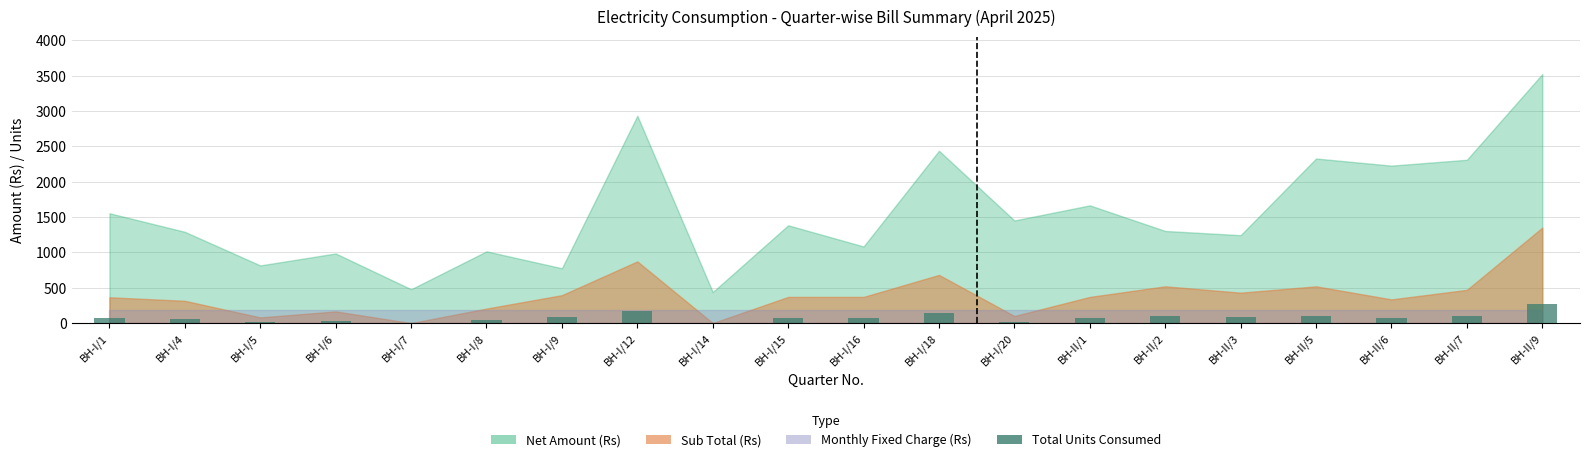

What is the greatest value displayed?

268